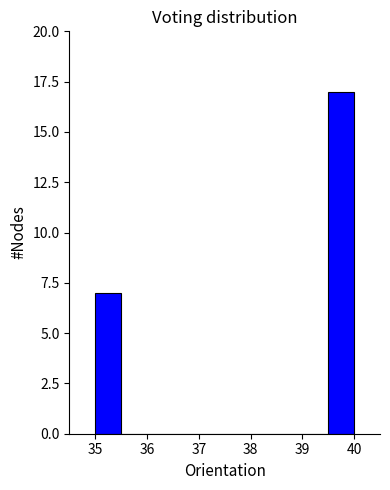

Reading left to right, transcribe this chart: for each bar, give the range it covers on the x-axis and its height. The values are not printed on the chart, so give them approximately, as read against the axis.

35.0 to 35.5: 7
35.5 to 36.0: 0
36.0 to 36.5: 0
36.5 to 37.0: 0
37.0 to 37.5: 0
37.5 to 38.0: 0
38.0 to 38.5: 0
38.5 to 39.0: 0
39.0 to 39.5: 0
39.5 to 40.0: 17